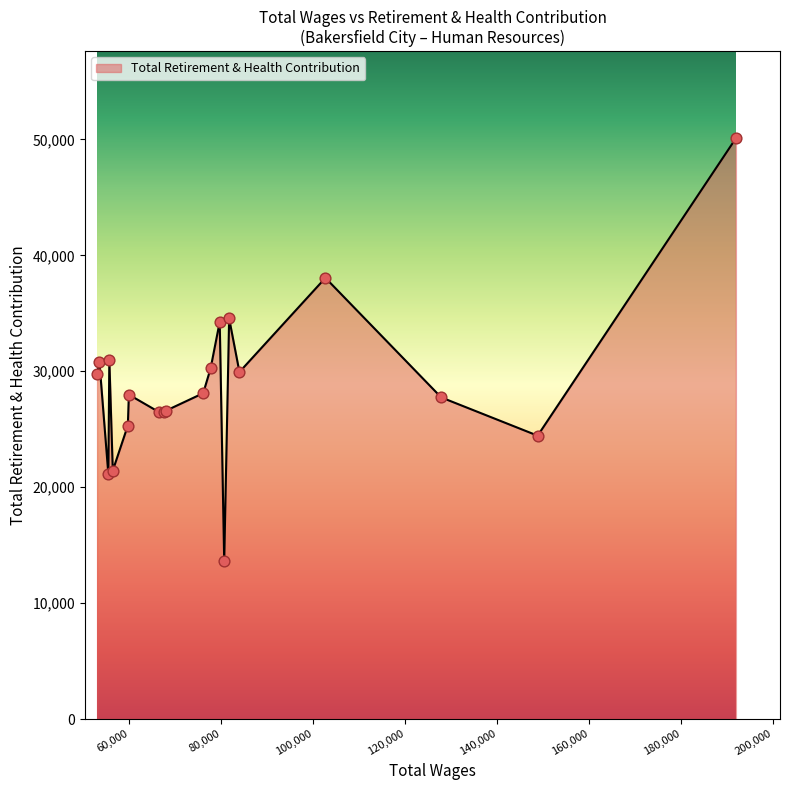

What is the greatest value displayed?

50093